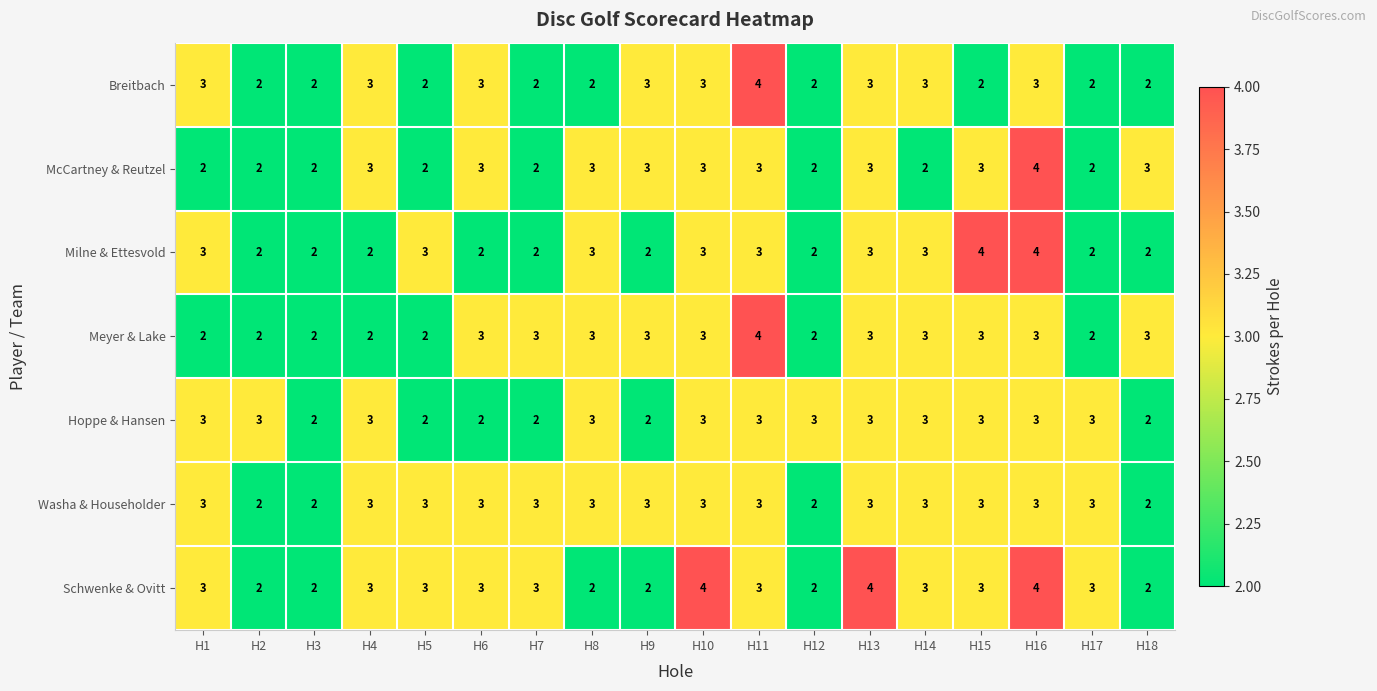

Which series has the largest total across all categories?

Schwenke & Ovitt